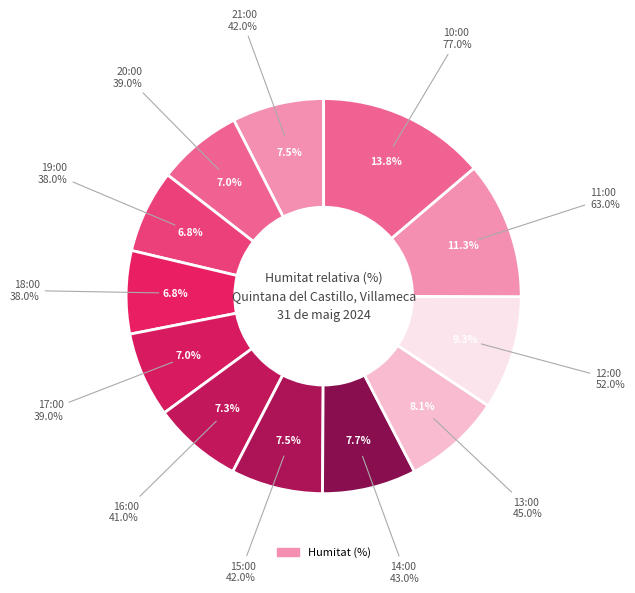

Between 14:00 and 15:00, which is larger?

14:00